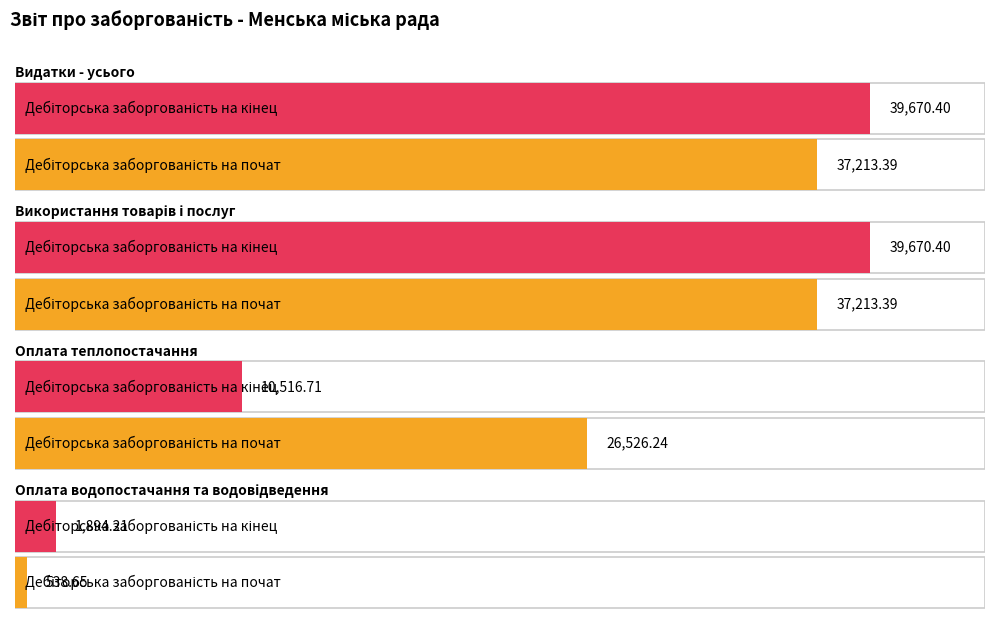

At which label does Дебіторська заборгованість на початок звітного року first exceed 37213?

Видатки - усього